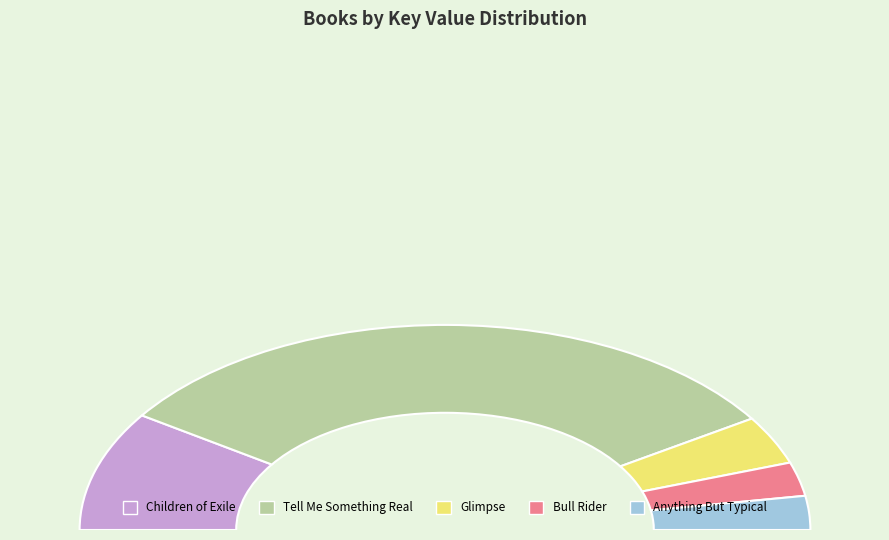

Which has a higher value, Bull Rider or Children of Exile?

Children of Exile